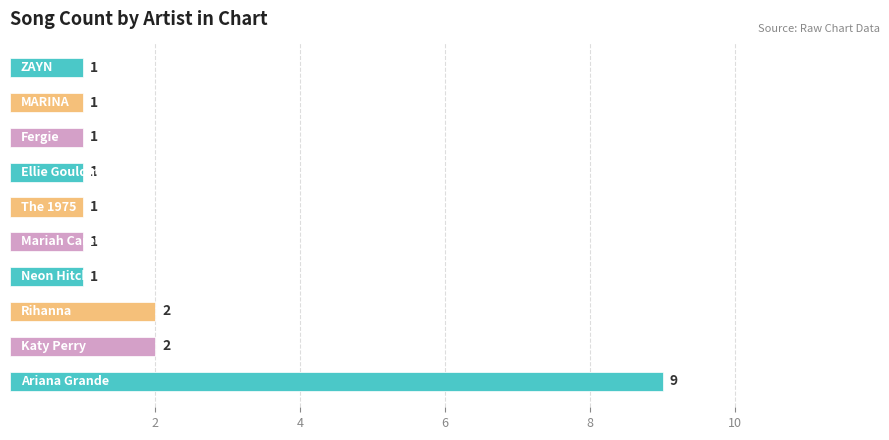

What is the maximum value shown in the chart?

9